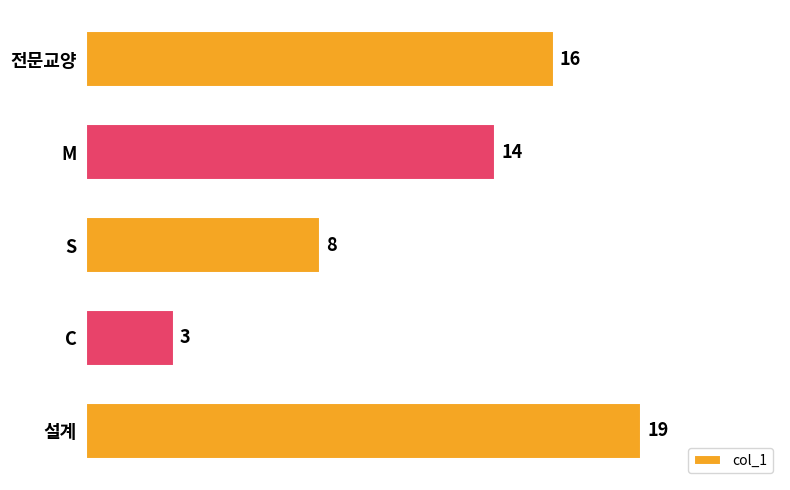

Between M and S, which is larger?

M